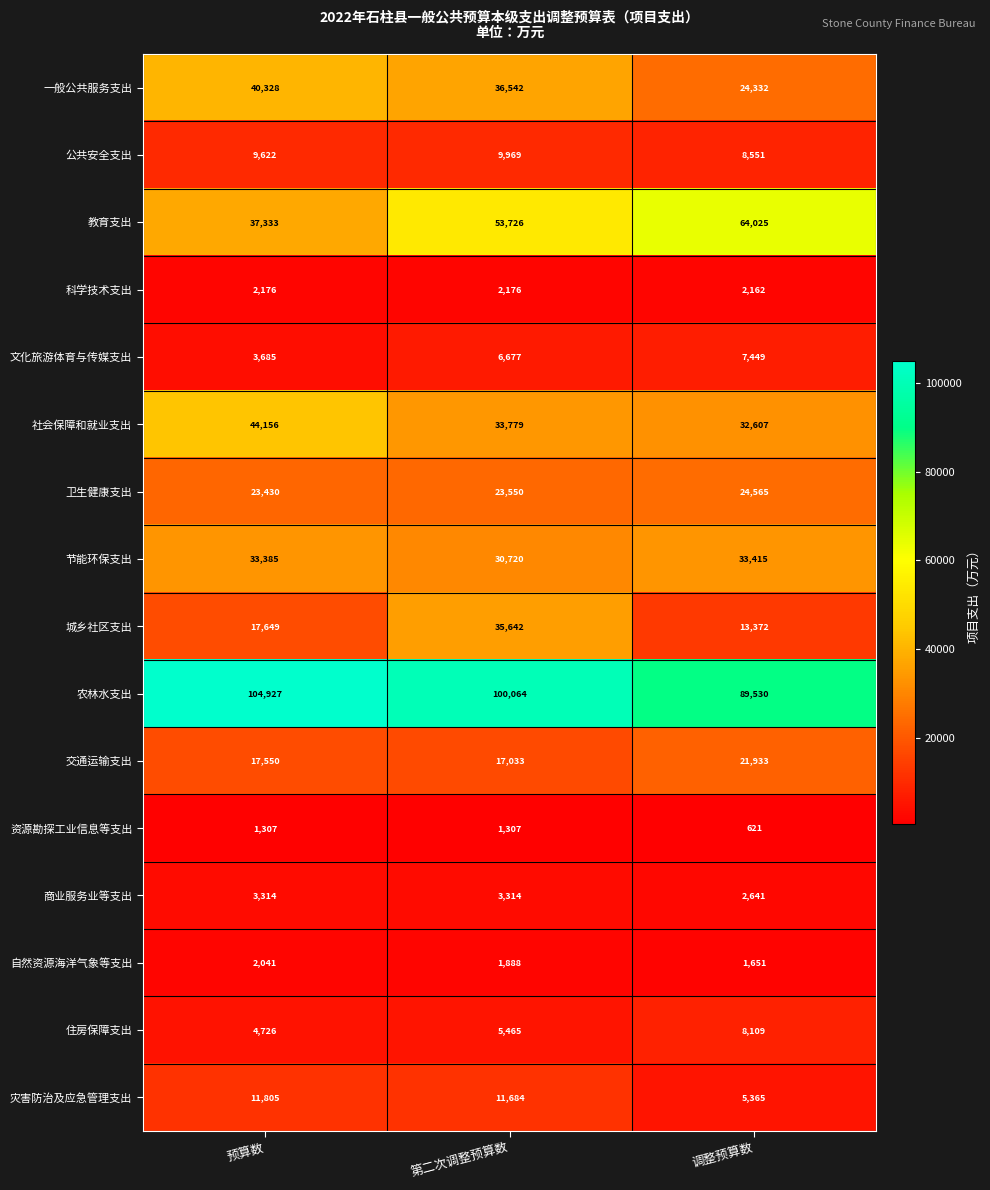

Which label corresponds to the smallest value in the chart?

调整预算数